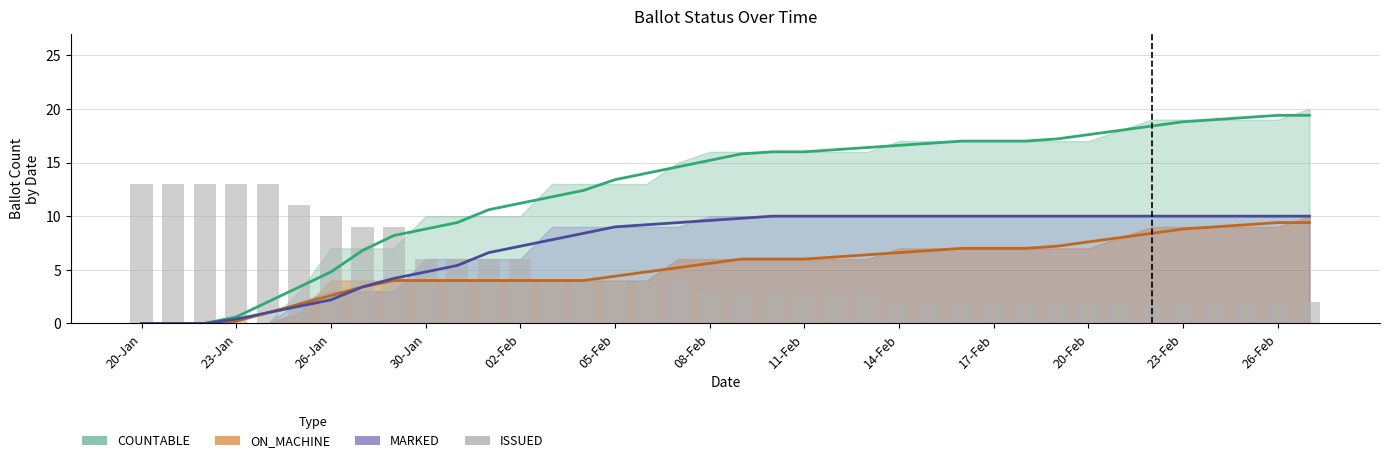

Which series has the widest spread of values?

COUNTABLE (trend)